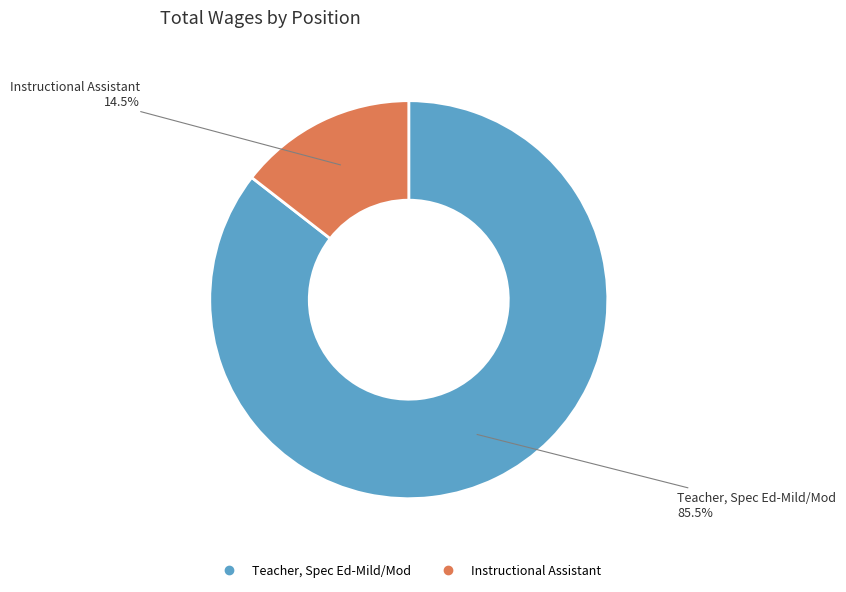

How many segments does this pie chart have?

2